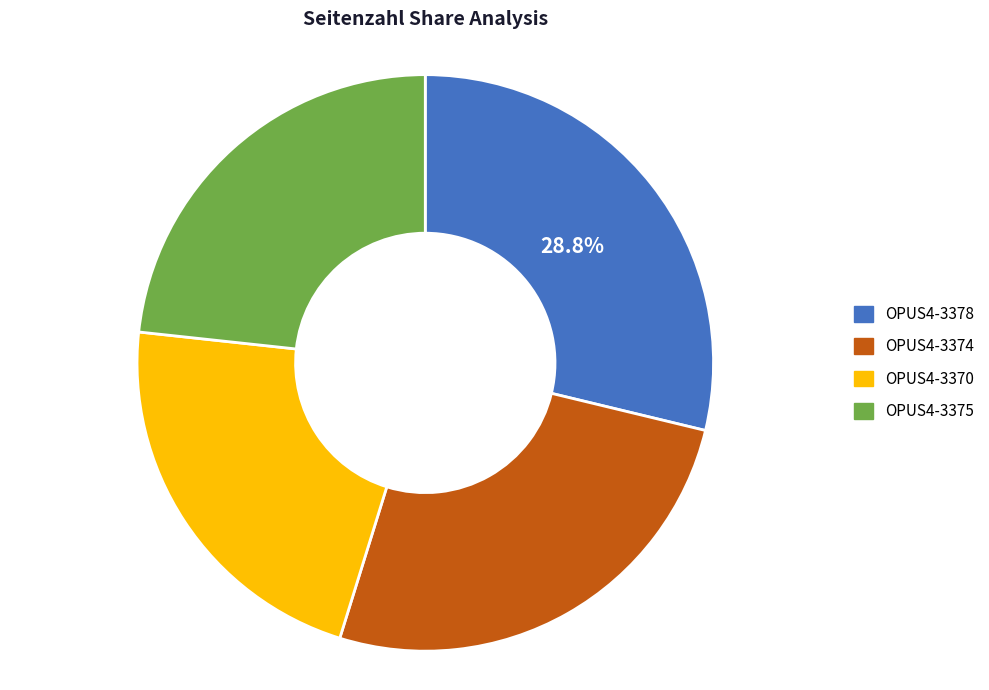

Between OPUS4-3370 and OPUS4-3374, which is larger?

OPUS4-3374